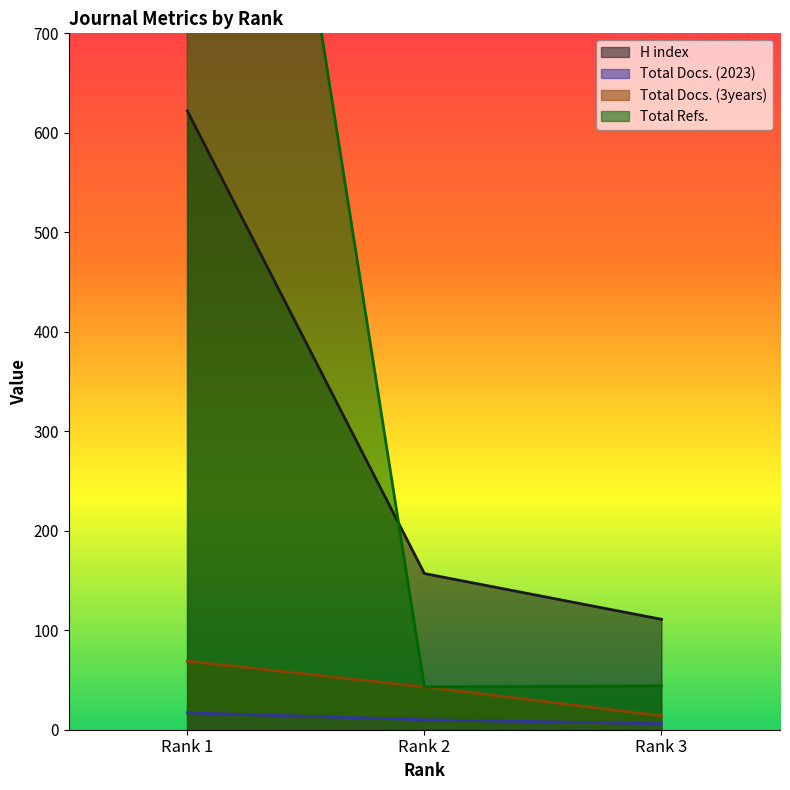

The H index series shows 218 at Rank 2. True or false?

False